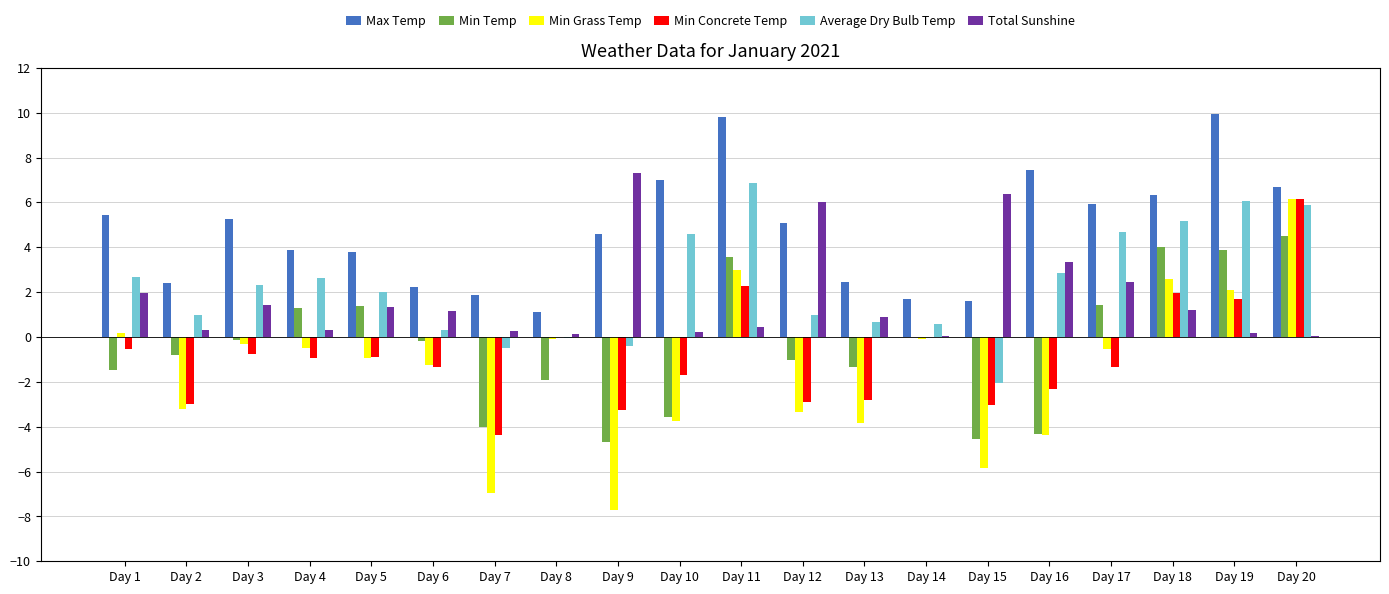

Which series has the largest total across all categories?

Max Temp